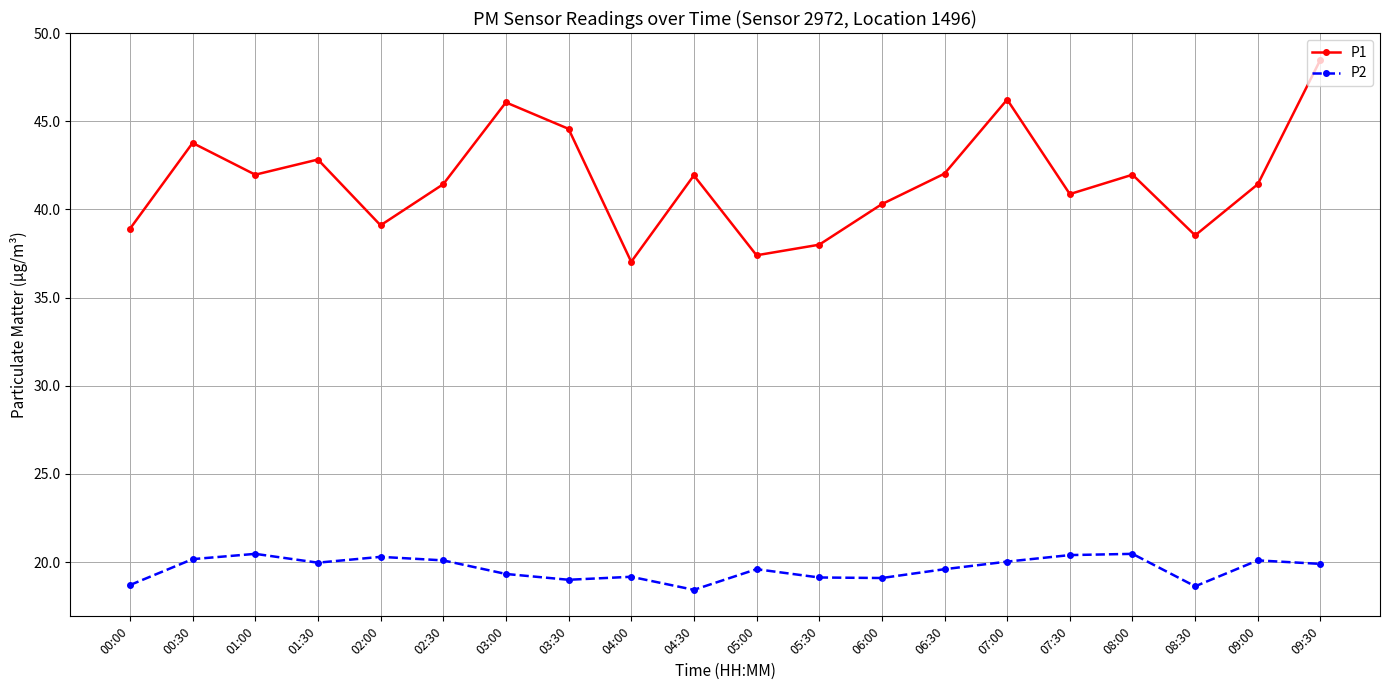

At which category does P1 reach its first local valley?

01:00